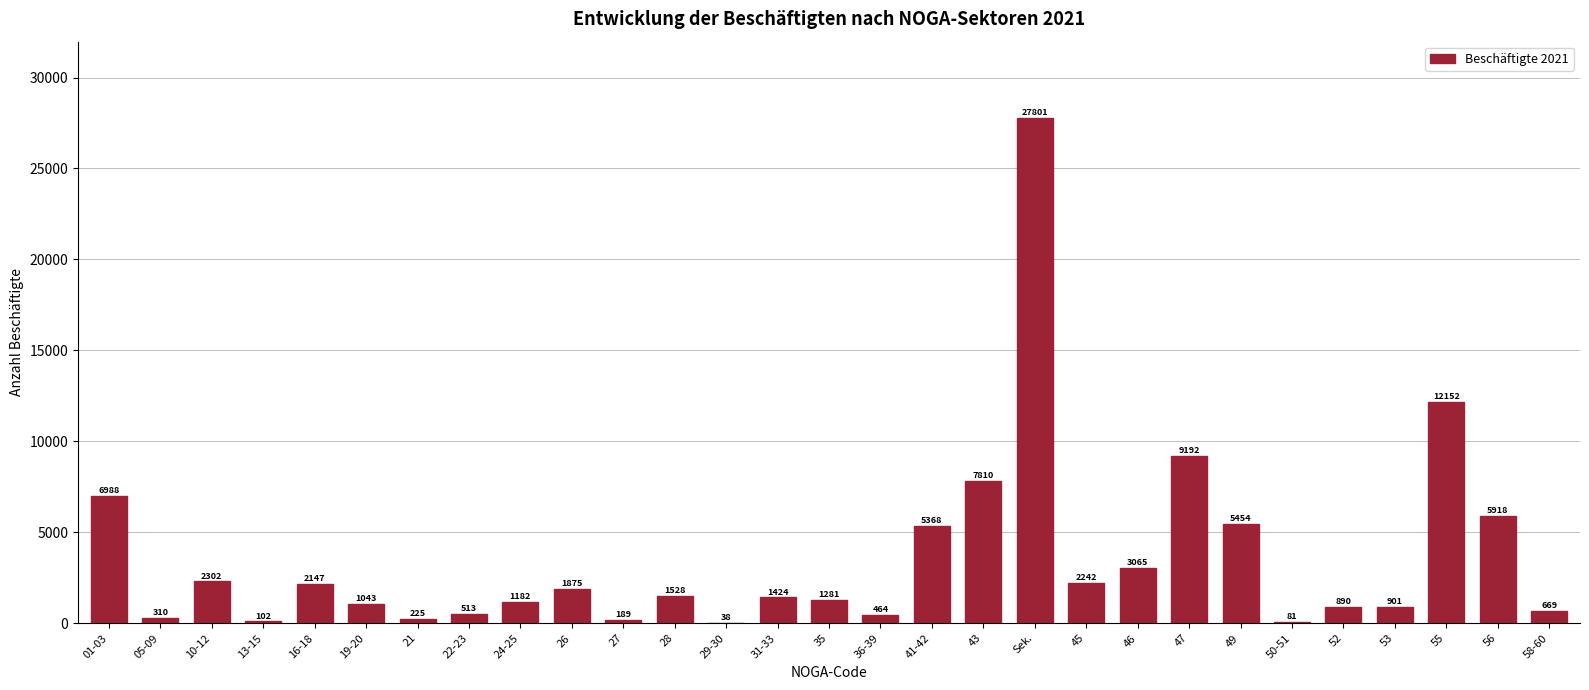

Reading left to right, list all the values displayed in this chart.

01-03=6988	05-09=310	10-12=2302	13-15=102	16-18=2147	19-20=1043	21=225	22-23=513	24-25=1182	26=1875	27=189	28=1528	29-30=38	31-33=1424	35=1281	36-39=464	41-42=5368	43=7810	Sek.=27801	45=2242	46=3065	47=9192	49=5454	50-51=81	52=890	53=901	55=12152	56=5918	58-60=669